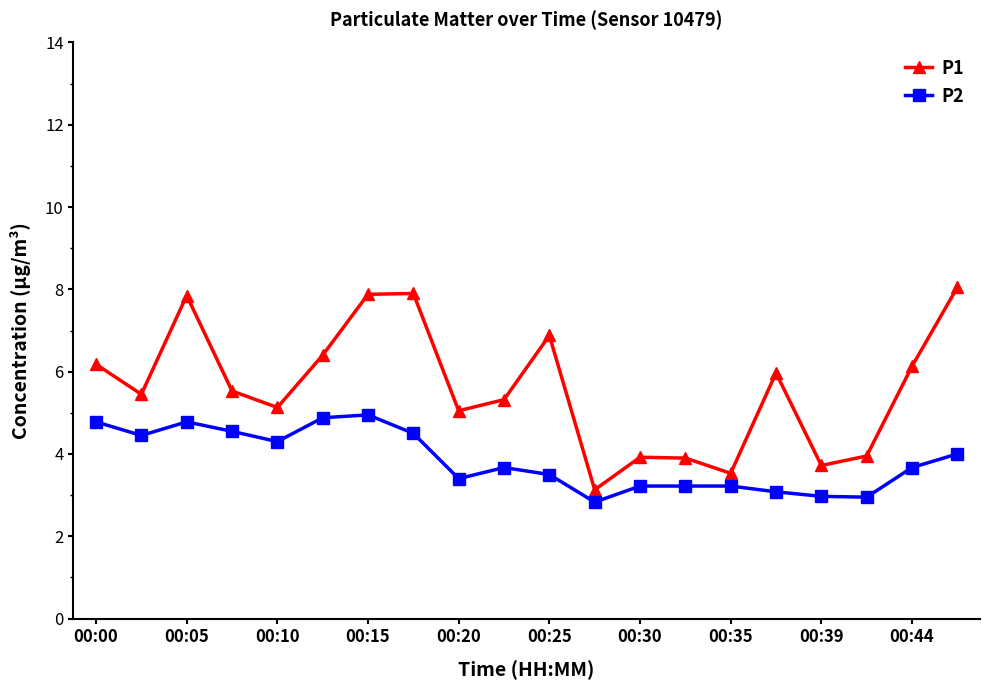

Rank the series by their average value, from highest to lowest.

P1, P2